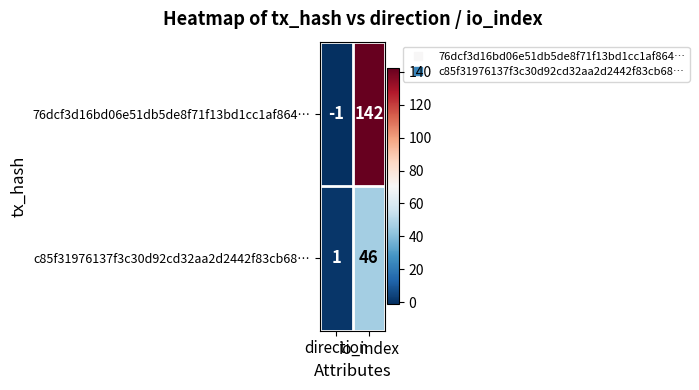

What is the average value of the c85f31976137f3c30d92cd32aa2d2442f83cb68… series?

24